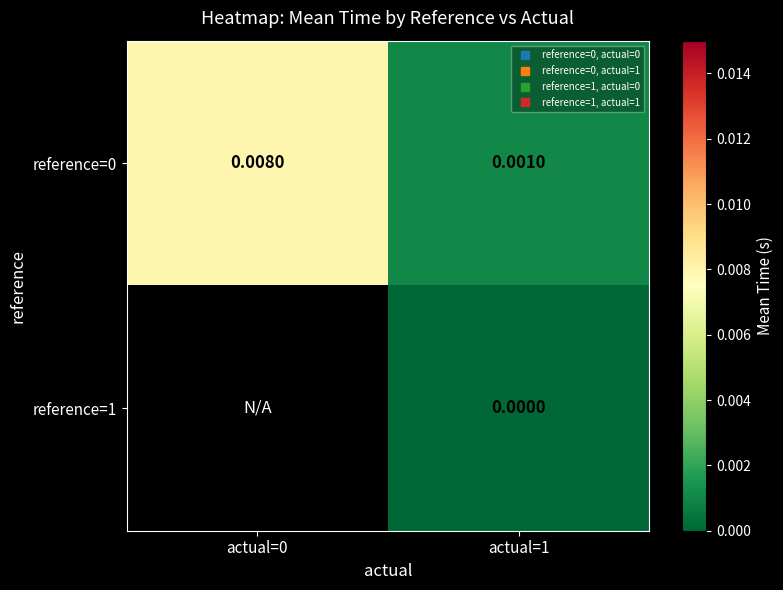

At actual=0, list the series in order from smallest to largest.

reference=0, reference=1